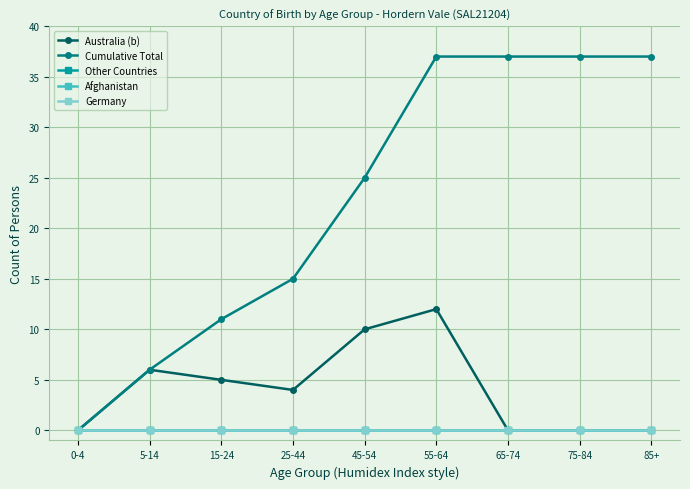

What is the greatest value displayed?

37